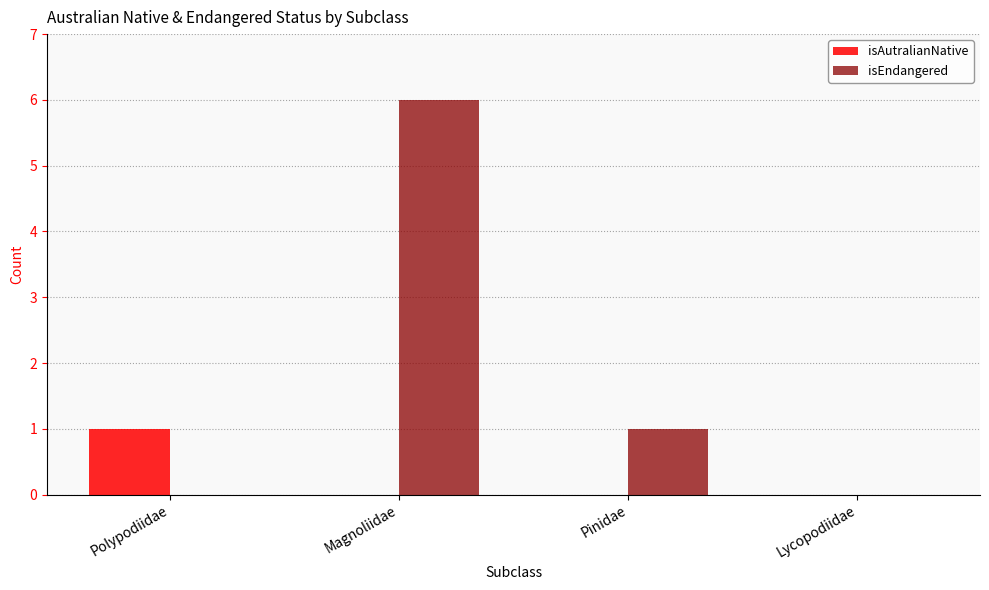

Which label corresponds to the largest value in the chart?

Magnoliidae